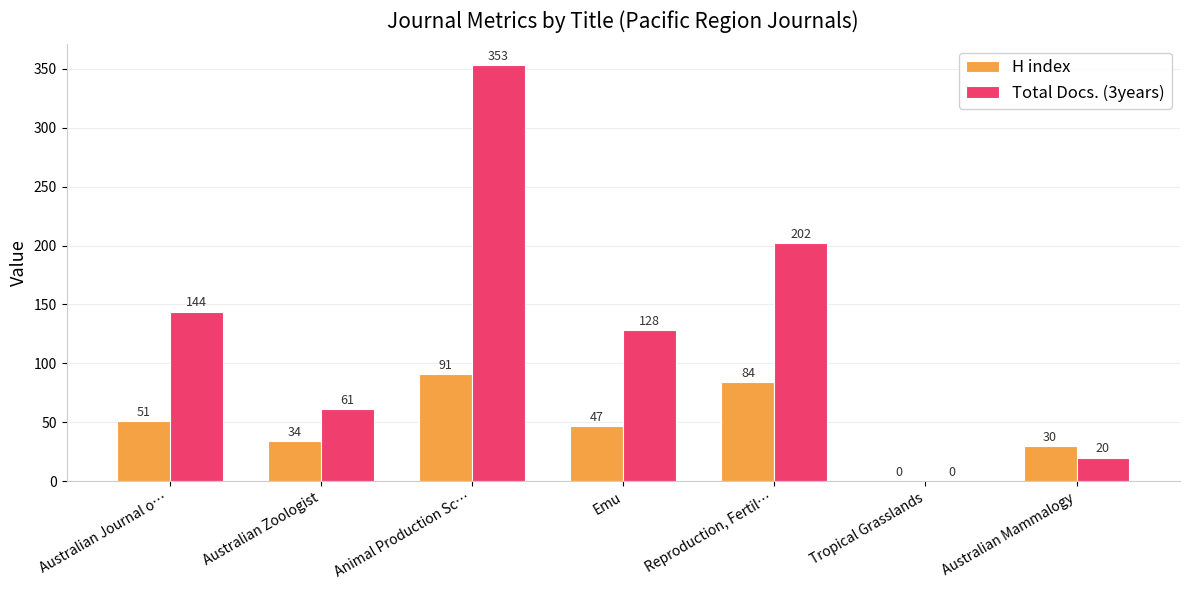

Does the chart contain stacked bars?

No